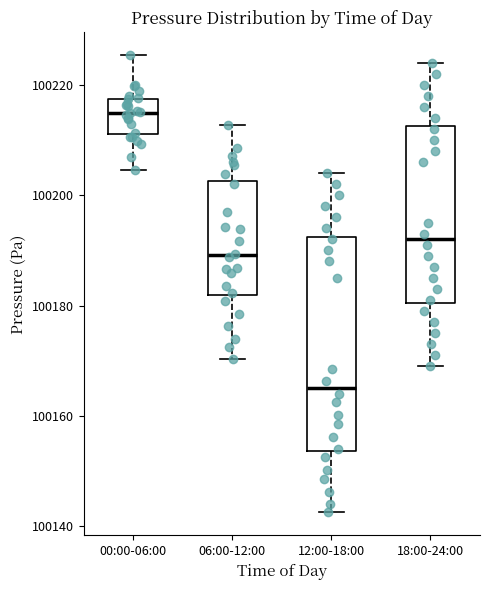

Which box has the lowest median line?

12:00-18:00